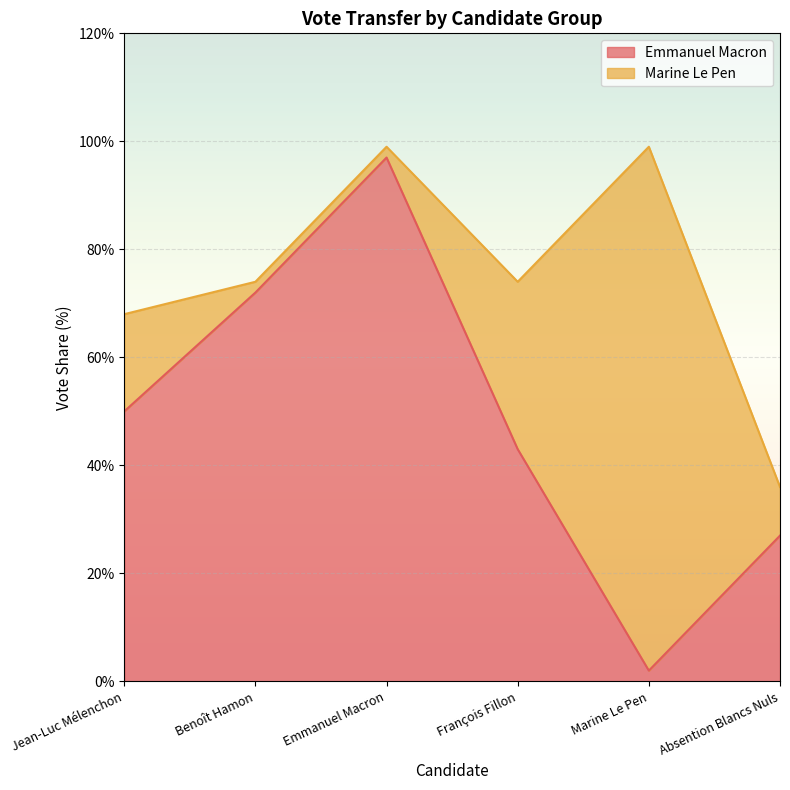

What is the change in value from Jean-Luc Mélenchon to François Fillon?

-7